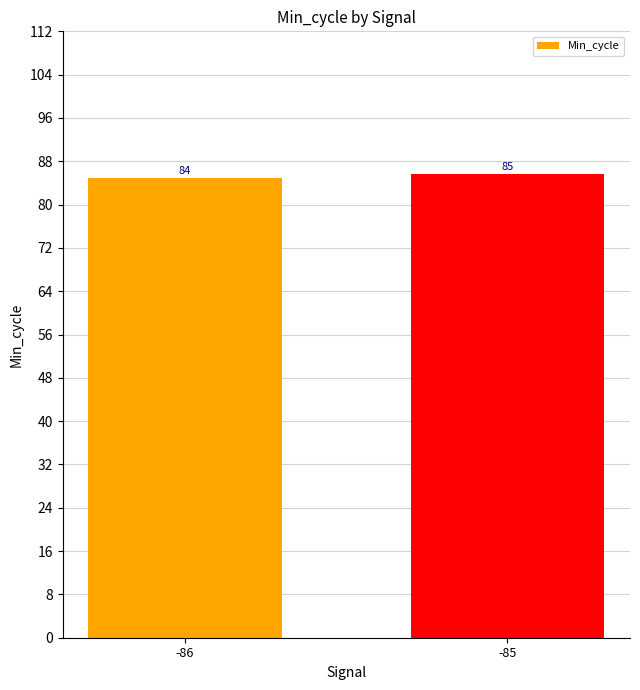

What is the ratio of the value at -85 to the value at -86?

1.0